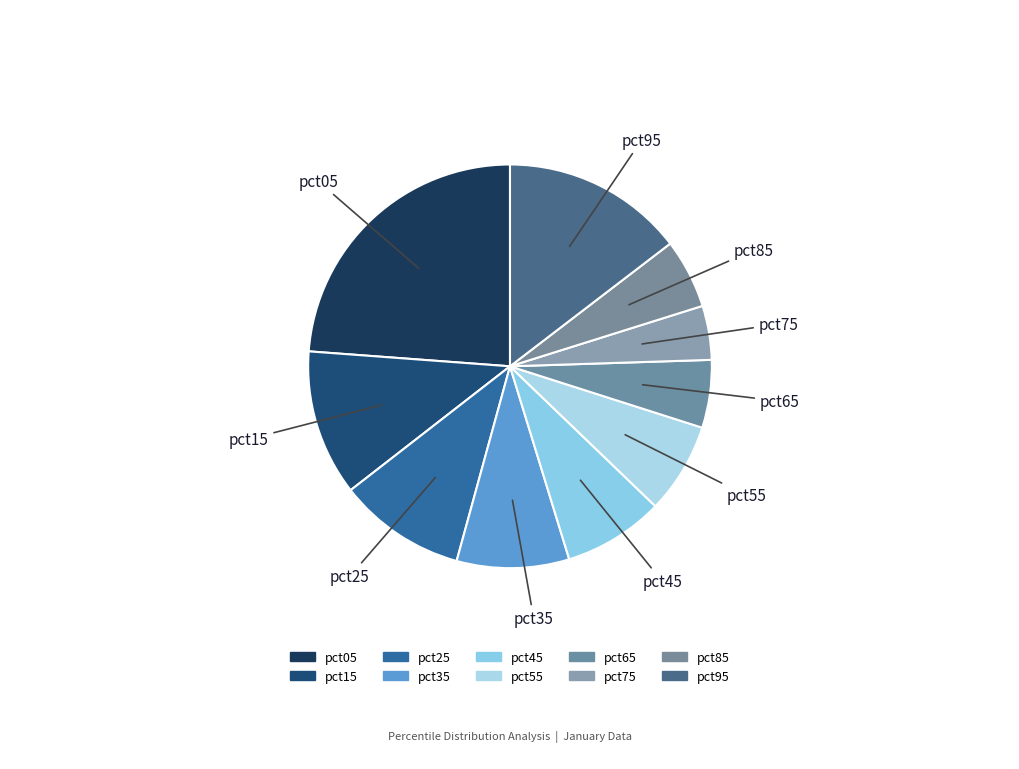

Does pct05 account for over 50% of the chart?

No